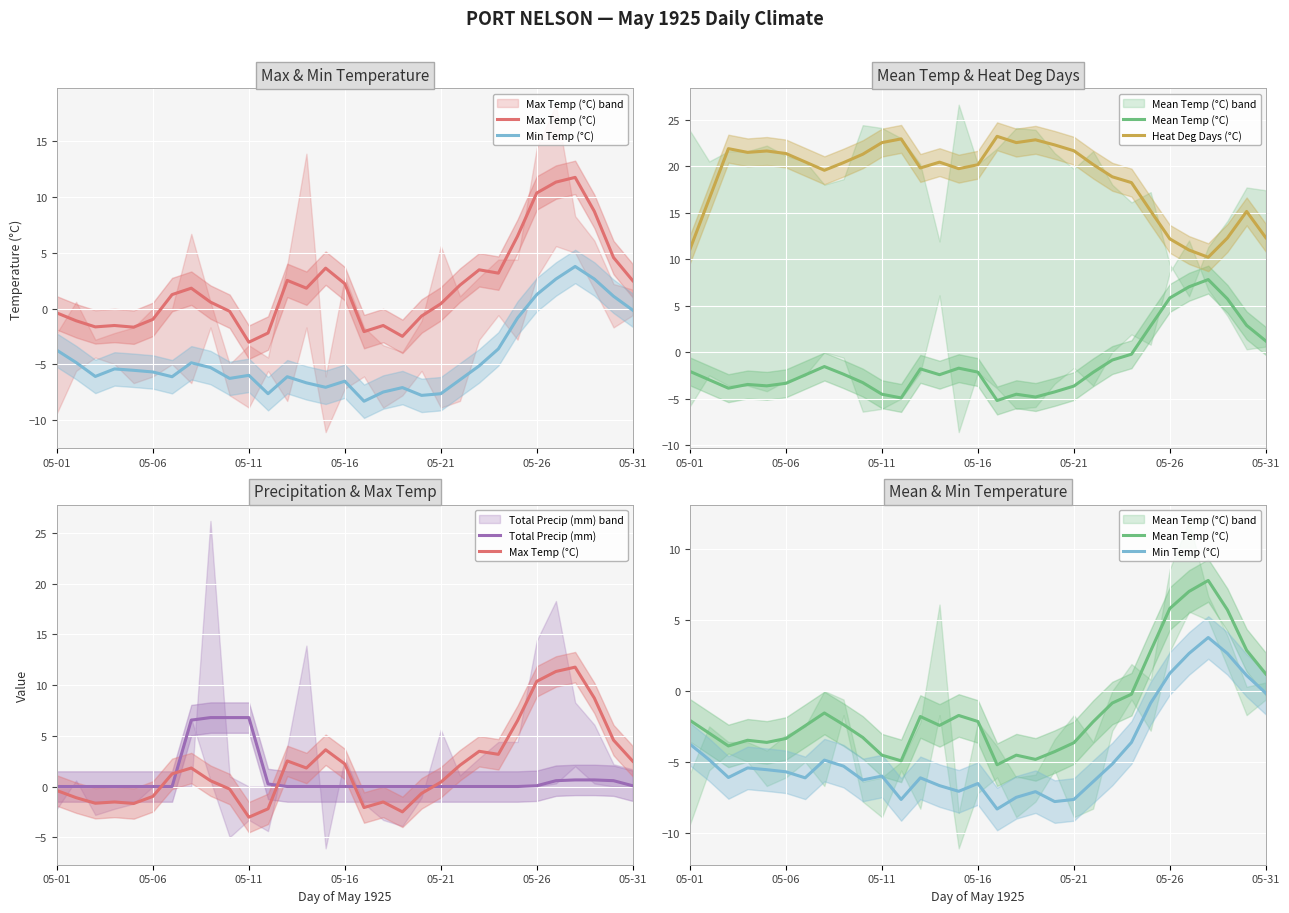

What is the smallest value displayed?

-8.3